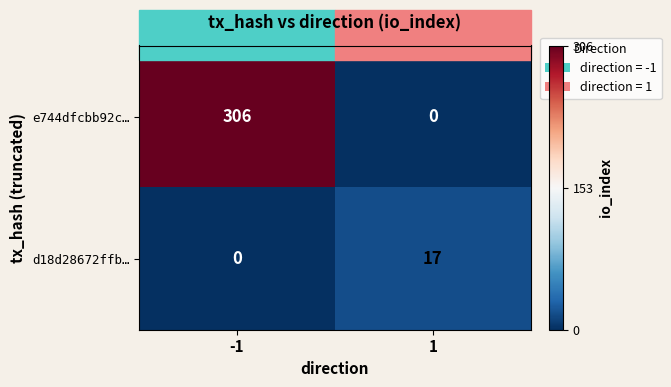

How many positive values does the d18d28672ffb… series have?

1